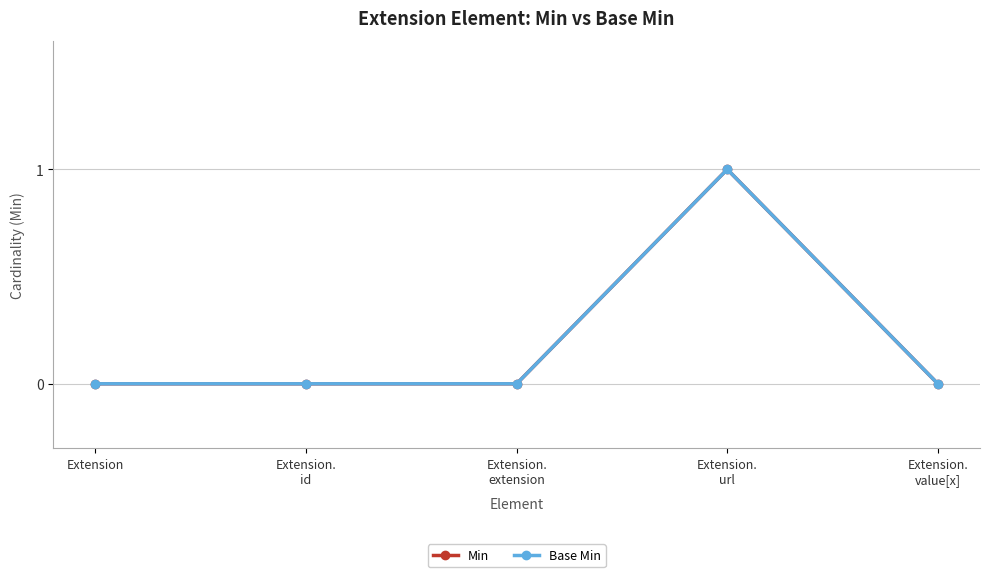

Which category has the lowest value in the Base Min series?

Extension